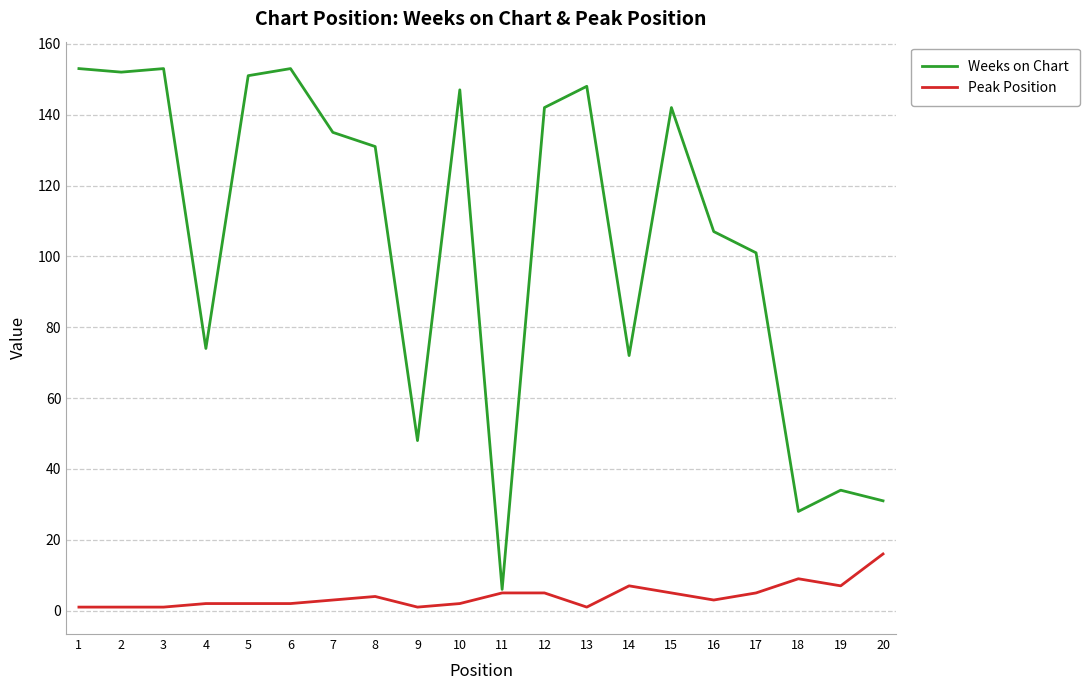

How many distinct data groups are displayed?

2